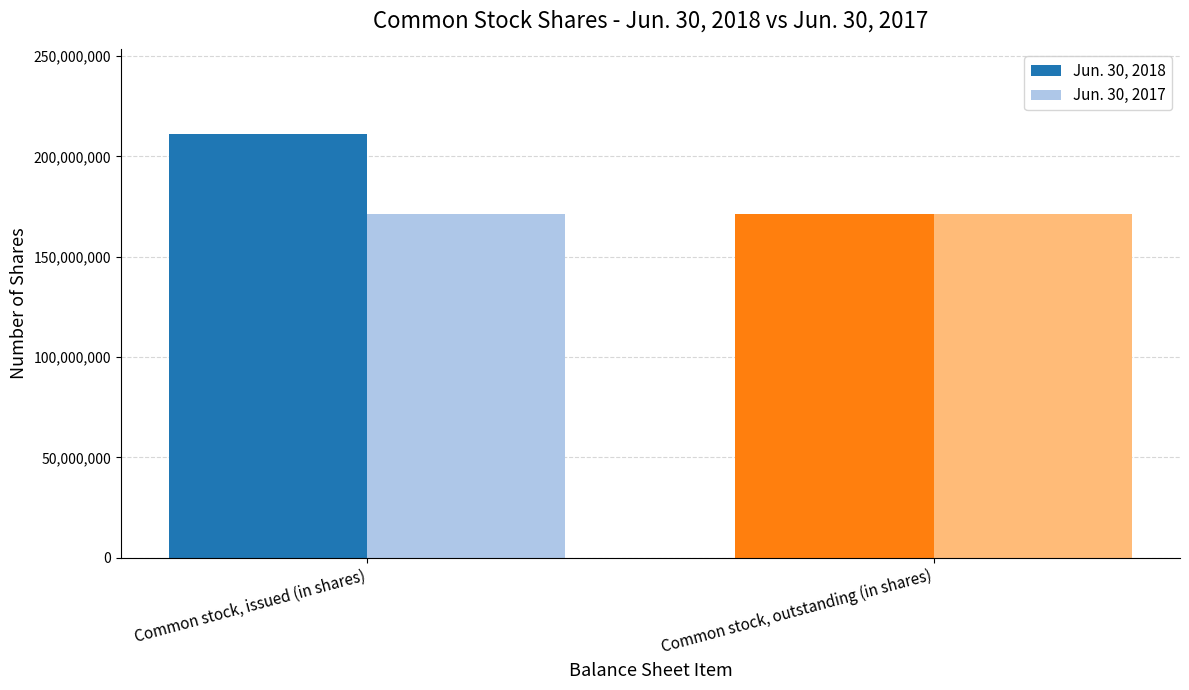

List the series in order of their peak value, highest first.

Jun. 30, 2018, Jun. 30, 2017